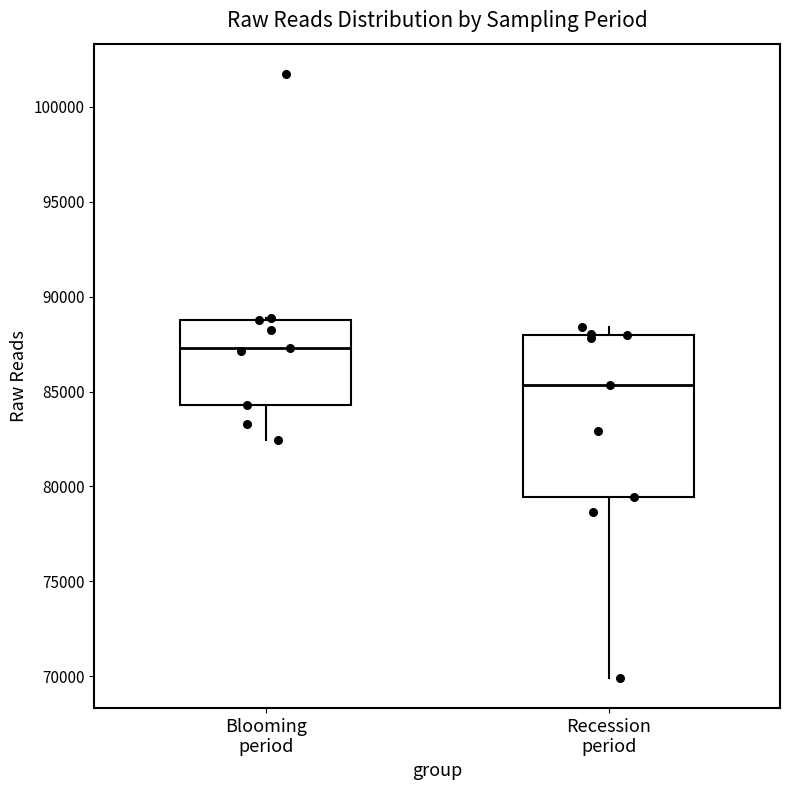

Which box has the highest median line?

Blooming period